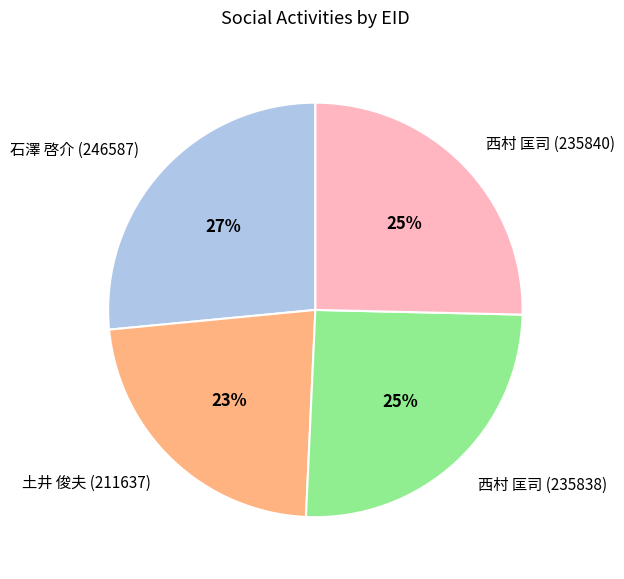

Is there a majority slice in this chart?

No